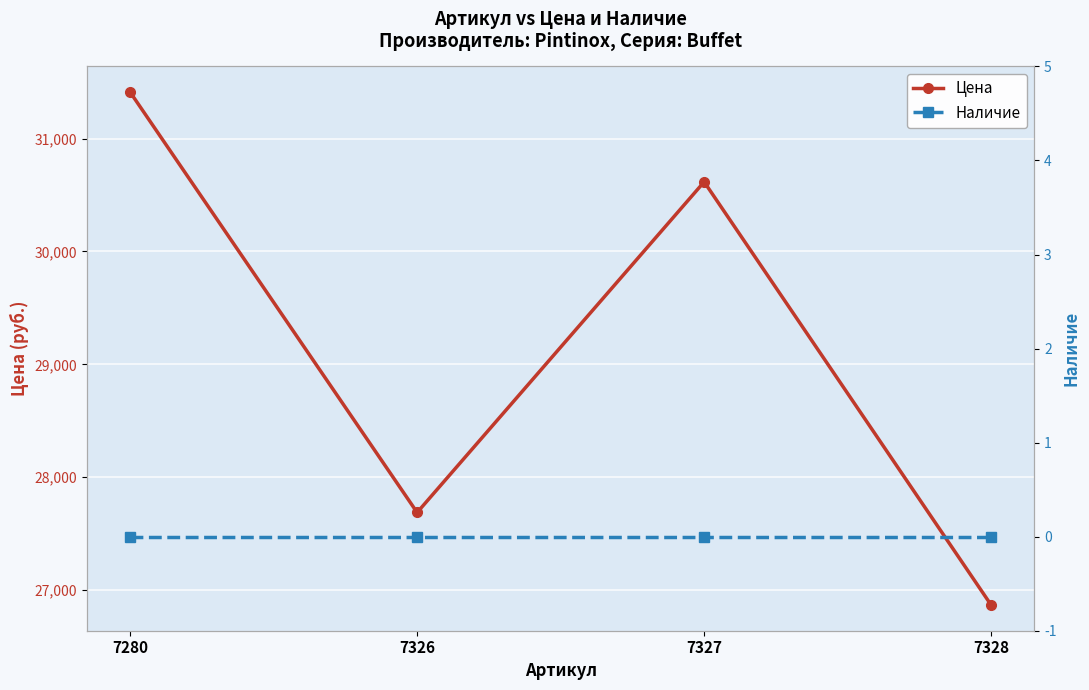

What is the average value of the Цена series?

29146